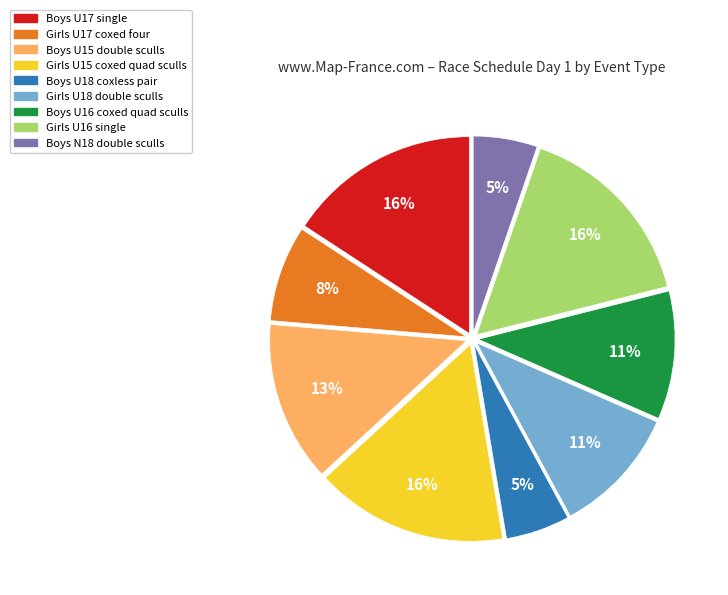

To the nearest percent, what is the average slice percentage?

11%